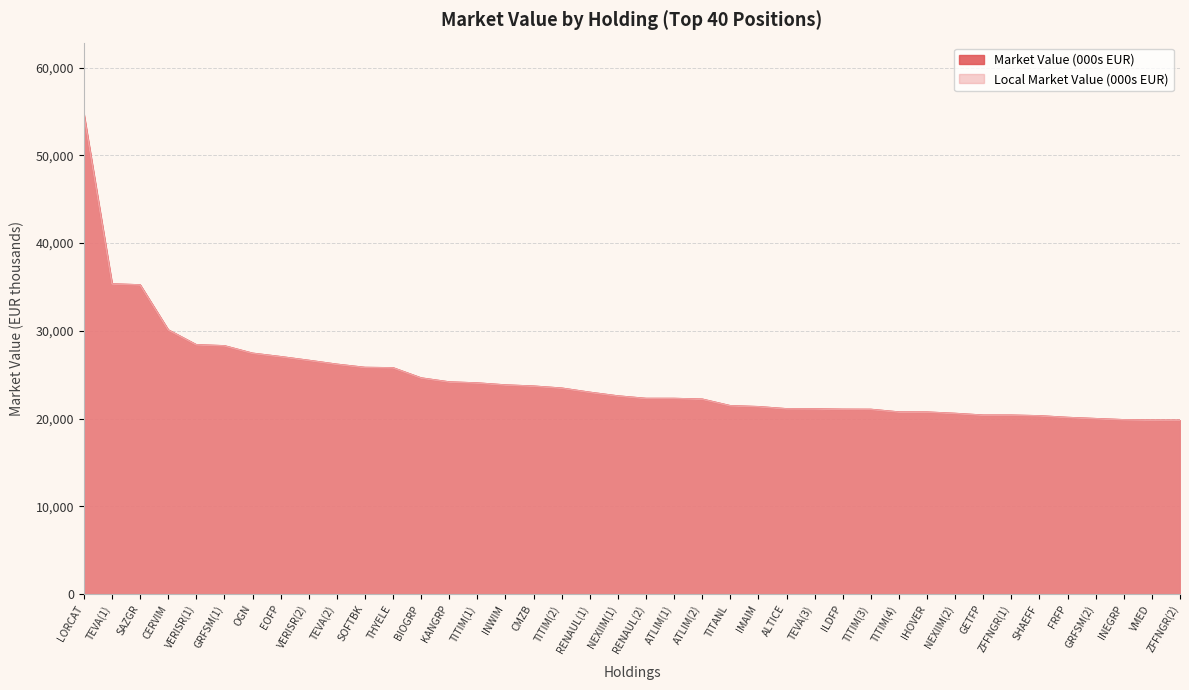

How many values in the Market Value (000s EUR) series are below 22560?

20